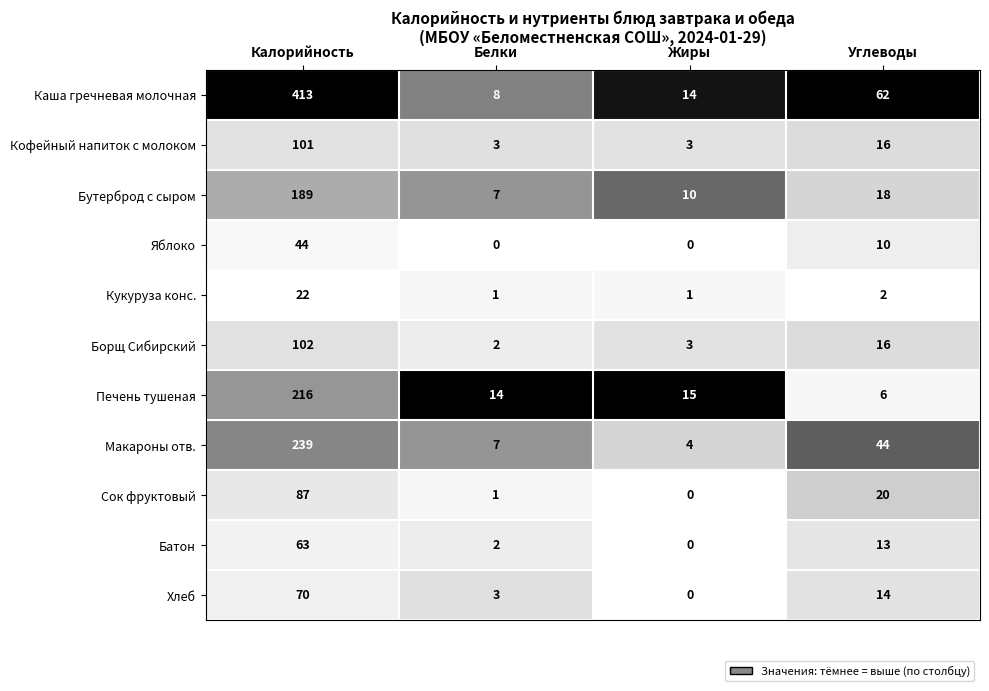

Which series has the largest total across all categories?

Каша гречневая молочная